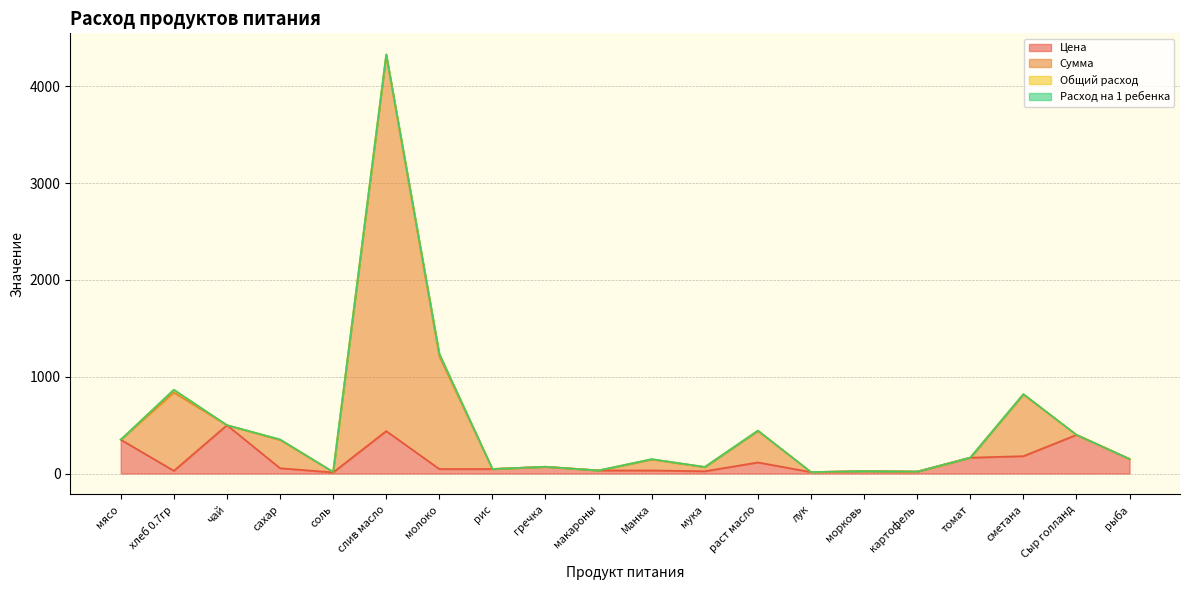

What is the minimum value shown in the chart?

12.0